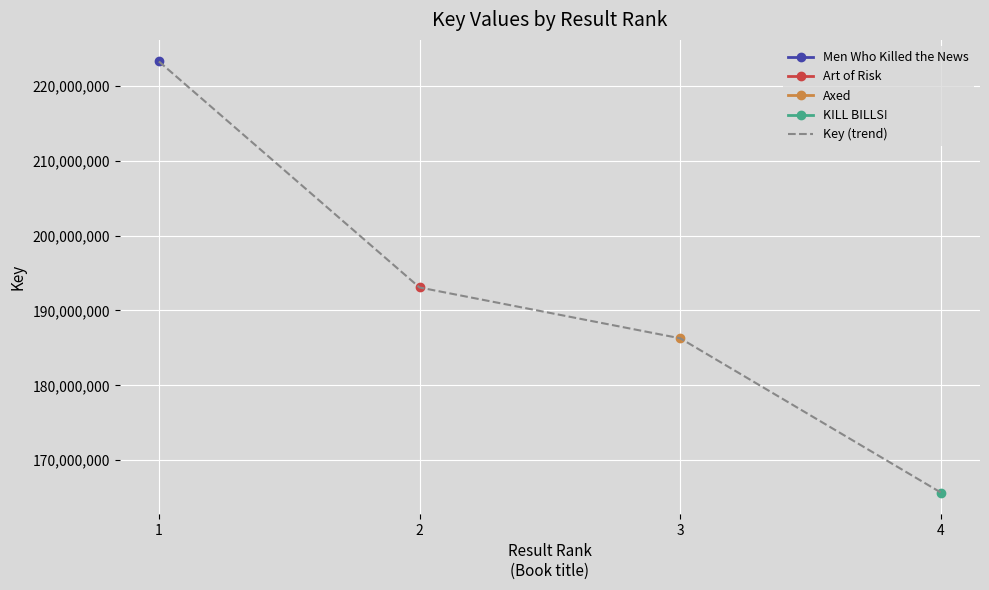

True or false: there are more than 2 points higher than both neighbors.

False